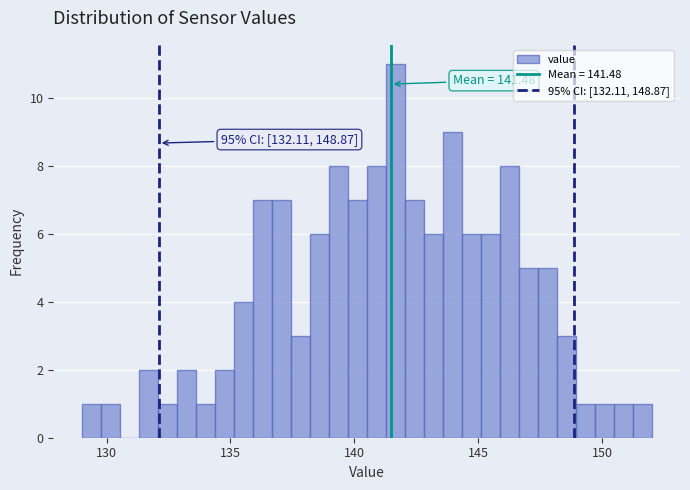

Read against the x-axis, roughly where is the centre of the tallest bar?

141.5